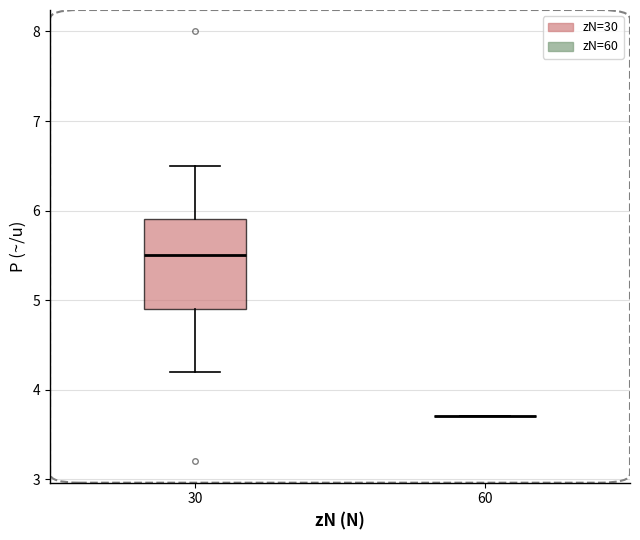

Comparing the boxes themselves (not the whiskers), which one is the tallest?

30